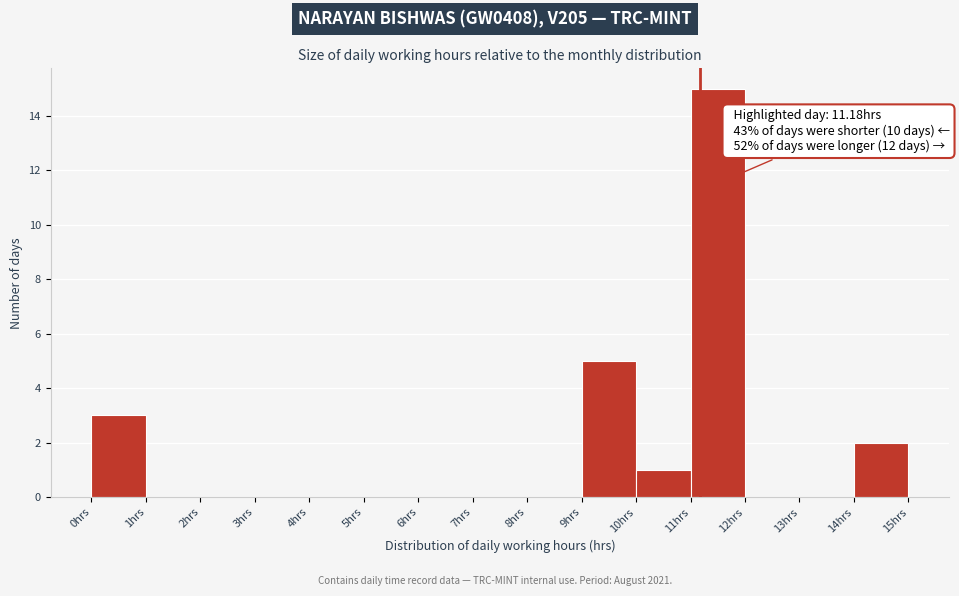

Which range on the x-axis has the tallest bar?

11 to 12